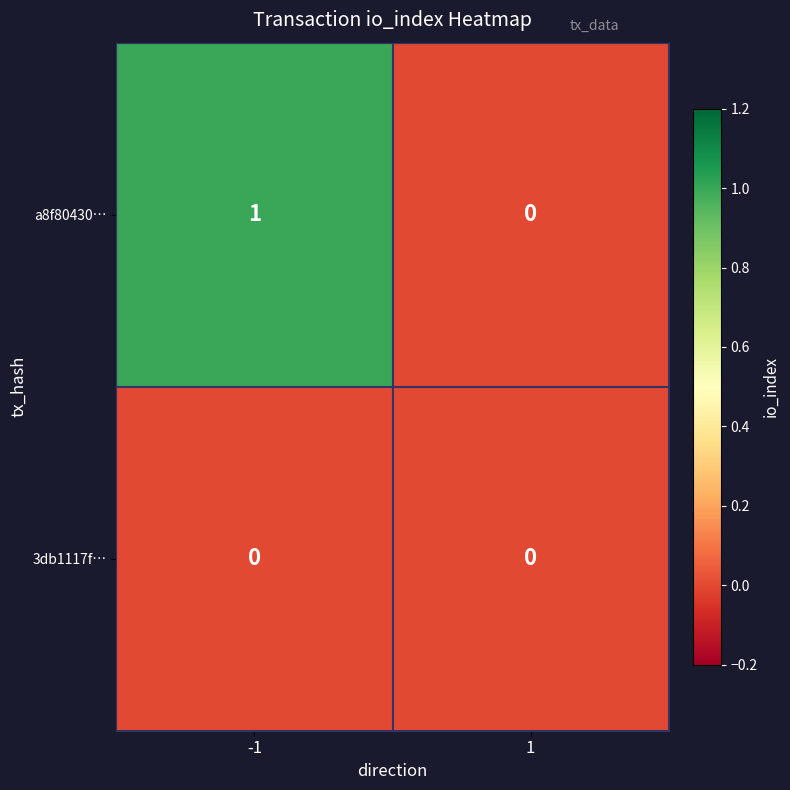

At -1, list the series in order from smallest to largest.

3db1117f…, a8f80430…